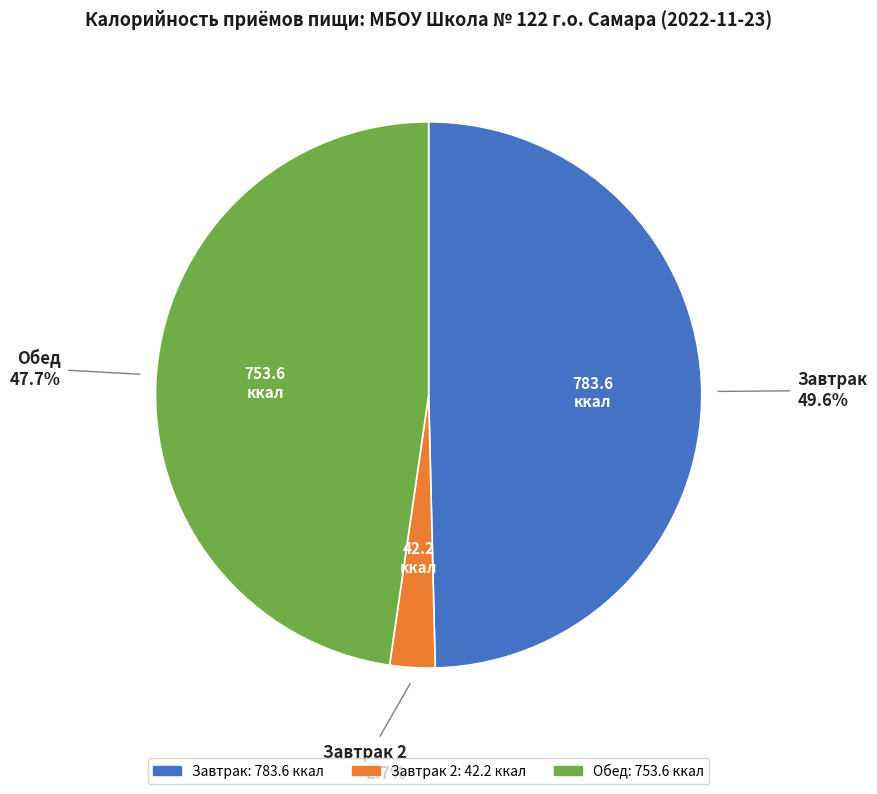

Is there a majority slice in this chart?

No